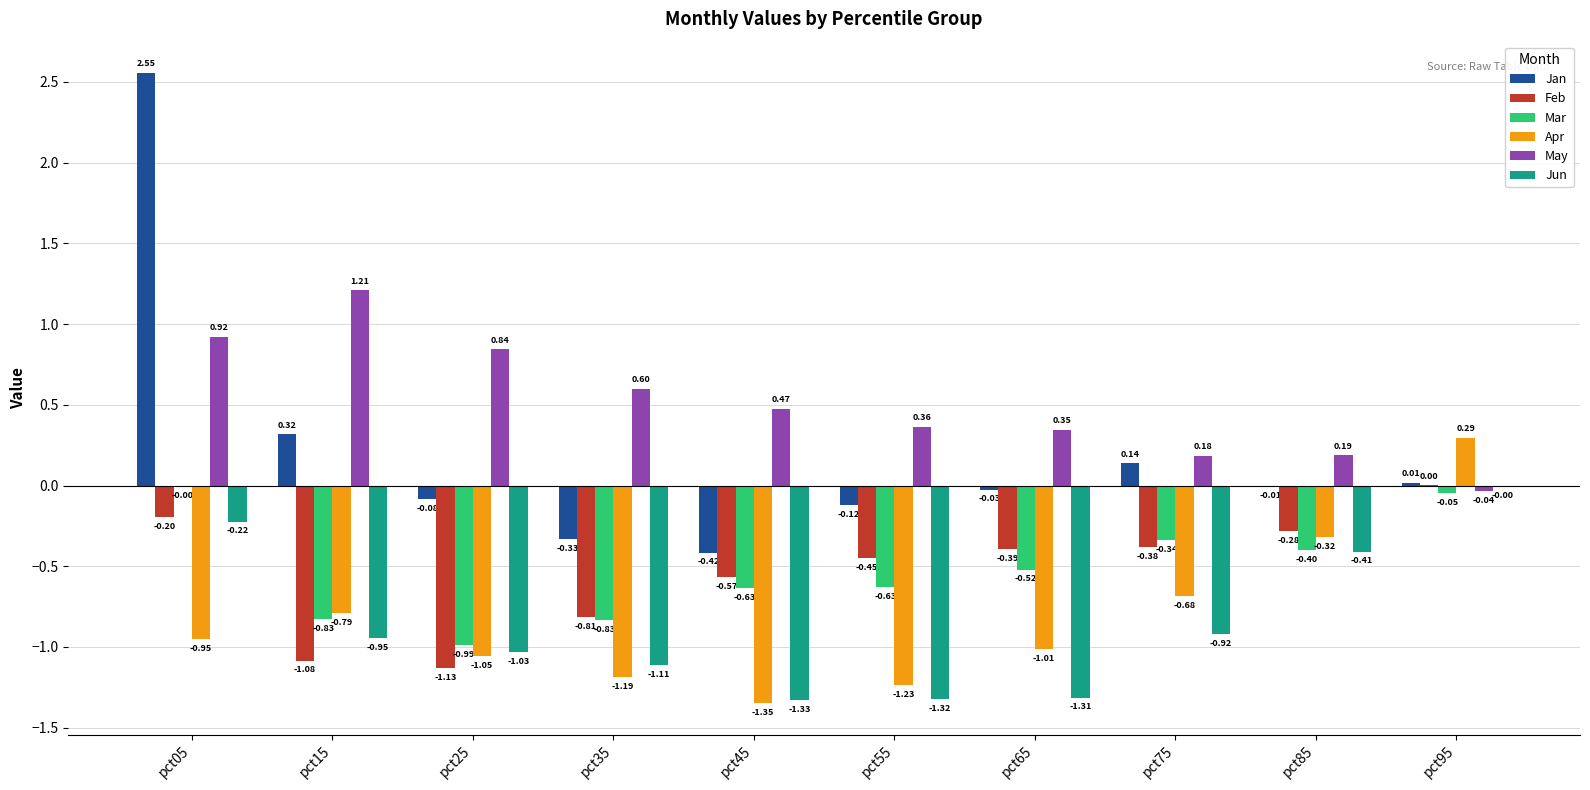

What is the sum of all Jan values?

2.0